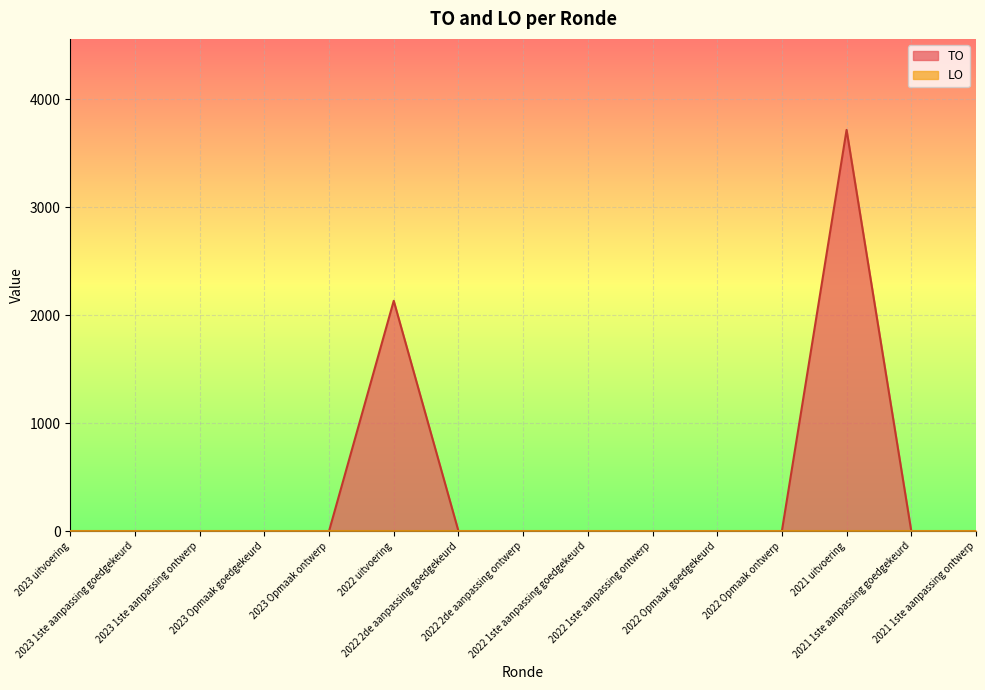

Reading left to right, what are all the values shown in this chart?

2023 uitvoering=0	2023 1ste aanpassing goedgekeurd=0	2023 1ste aanpassing ontwerp=0	2023 Opmaak goedgekeurd=0	2023 Opmaak ontwerp=0	2022 uitvoering=2134	2022 2de aanpassing goedgekeurd=0	2022 2de aanpassing ontwerp=0	2022 1ste aanpassing goedgekeurd=0	2022 1ste aanpassing ontwerp=0	2022 Opmaak goedgekeurd=0	2022 Opmaak ontwerp=0	2021 uitvoering=3718	2021 1ste aanpassing goedgekeurd=0	2021 1ste aanpassing ontwerp=0